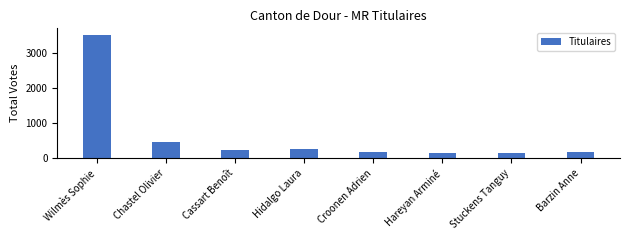

Count the number of data series in this chart.

1